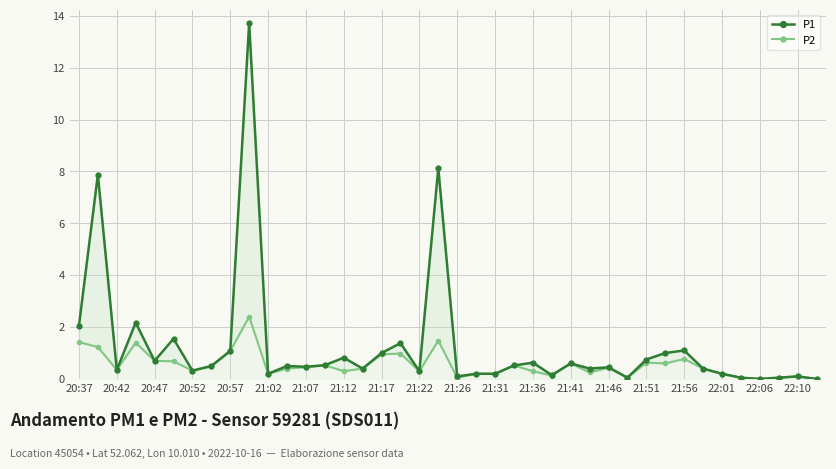

Is this an area chart (filled region under the line)?

No